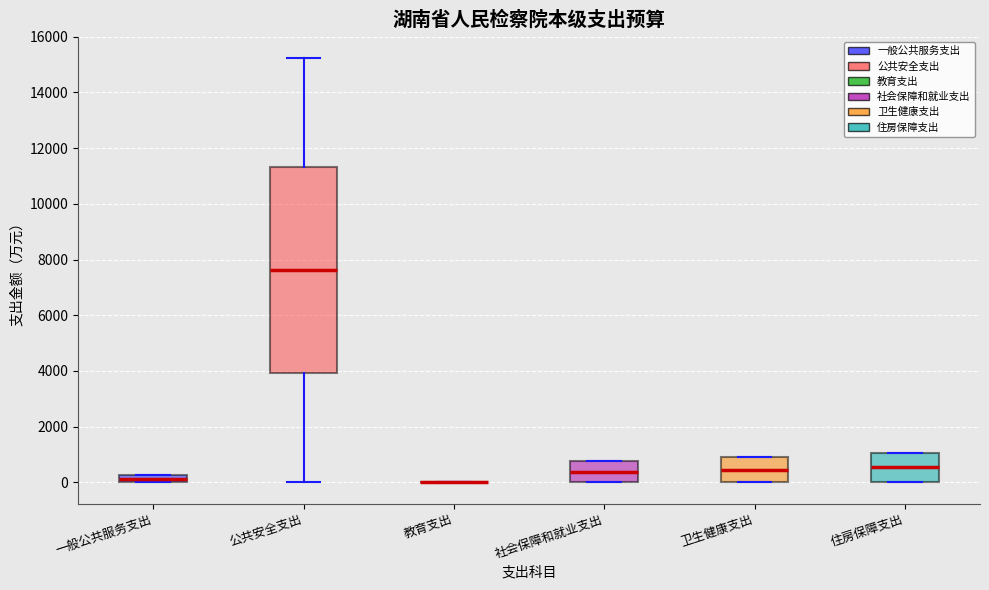

Where is the upper edge of the box for 卫生健康支出 on the y-axis? The values are not printed on the chart, so give them approximately, as read against the axis.

1000